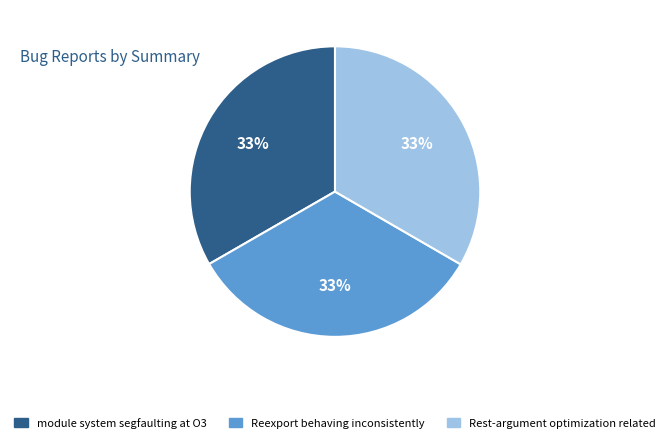

What is the ratio of the value at Reexport behaving inconsistently to the value at Rest-argument optimization related?

1.0